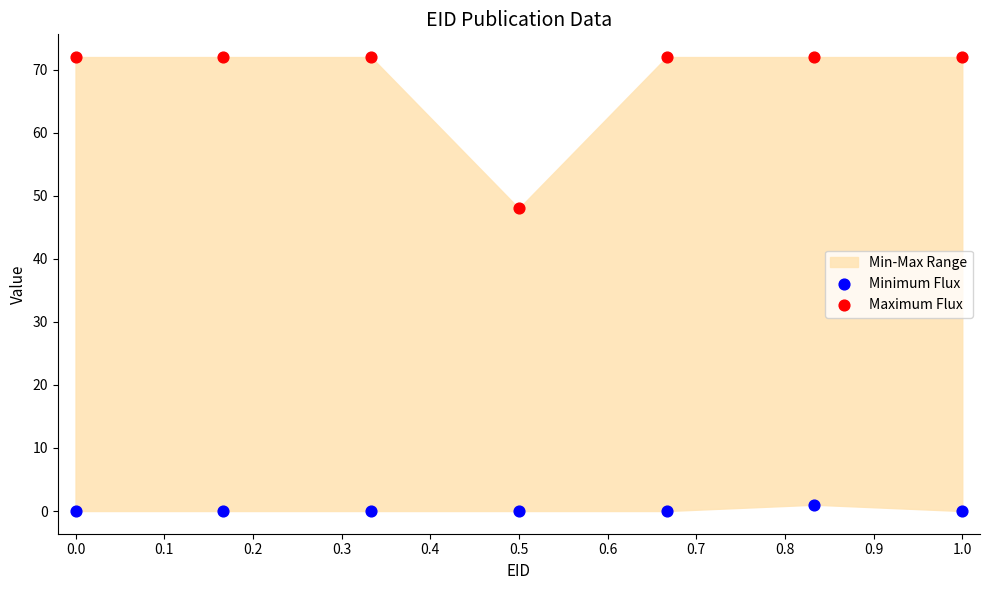

Across all series, what Y value is closest to 36?

48